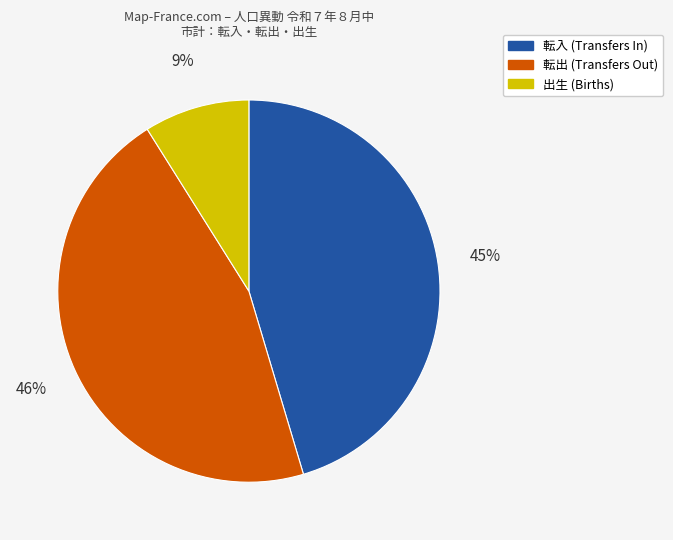

How many segments does this pie chart have?

3